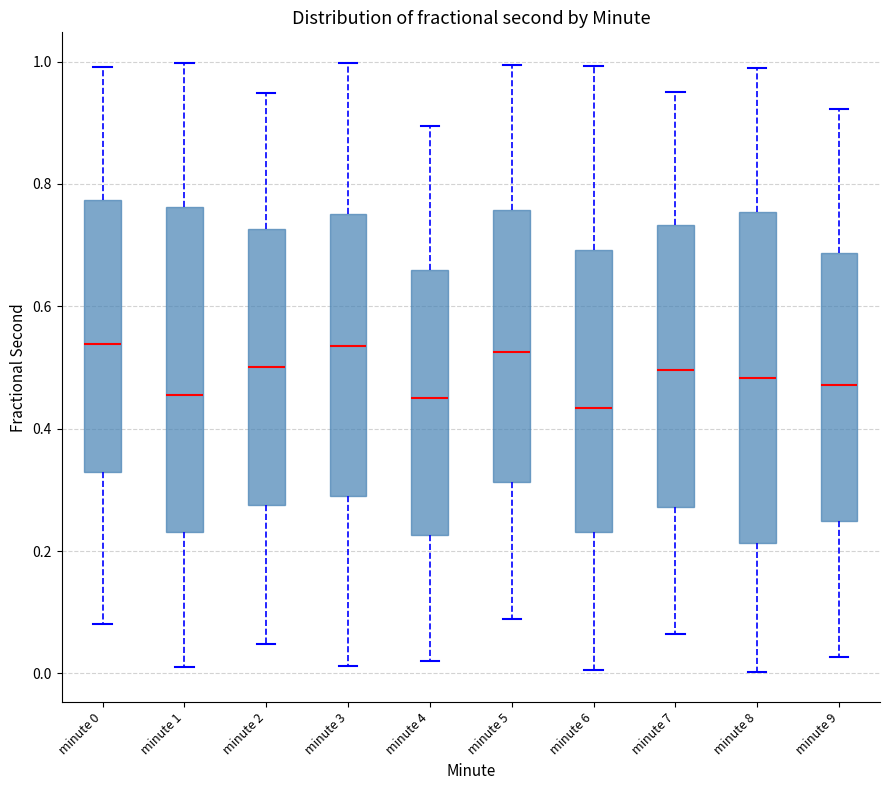

Where is the upper edge of the box for minute 1 on the y-axis? The values are not printed on the chart, so give them approximately, as read against the axis.

0.76